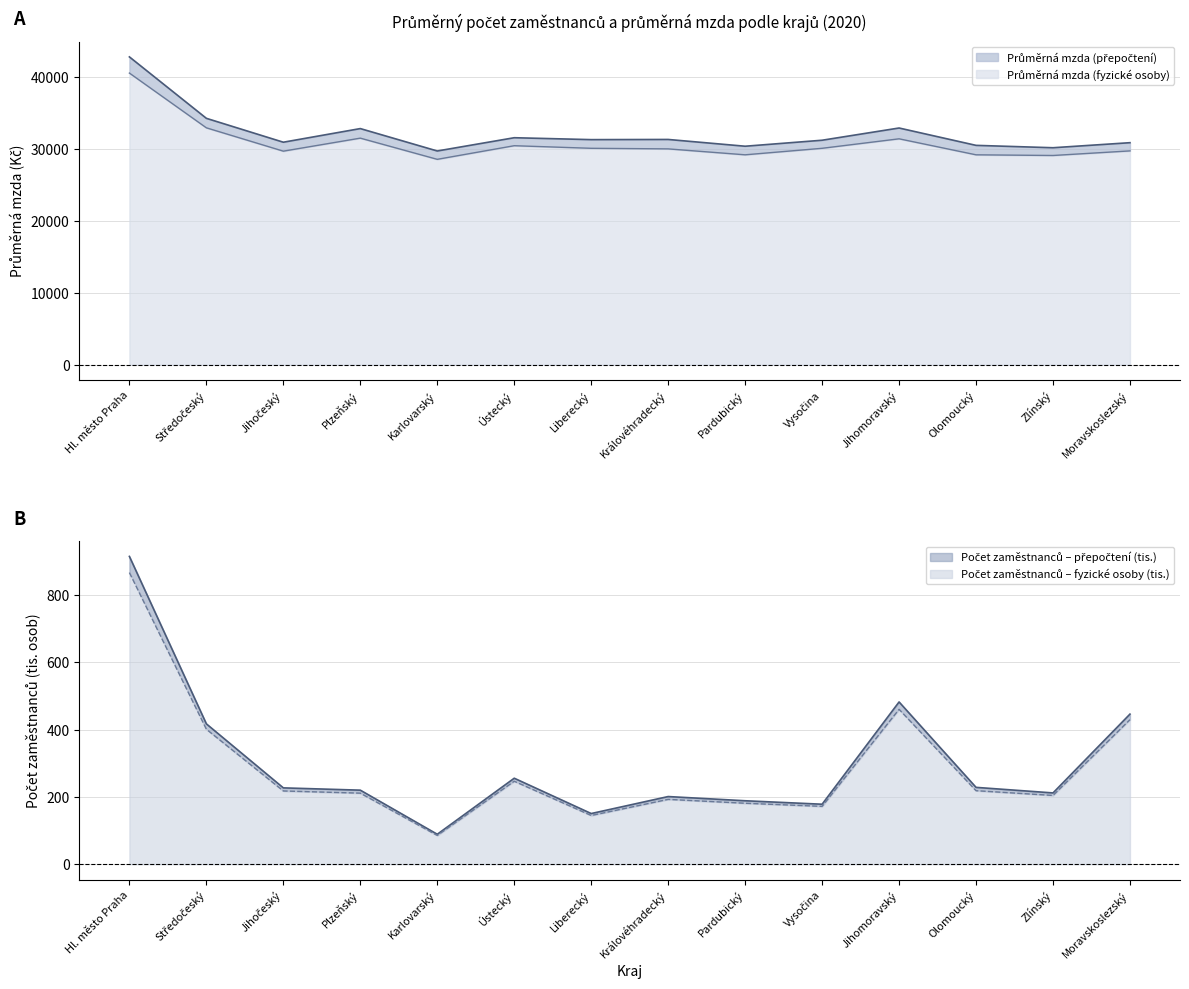

Which has a higher value, Karlovarský or Jihočeský?

Jihočeský